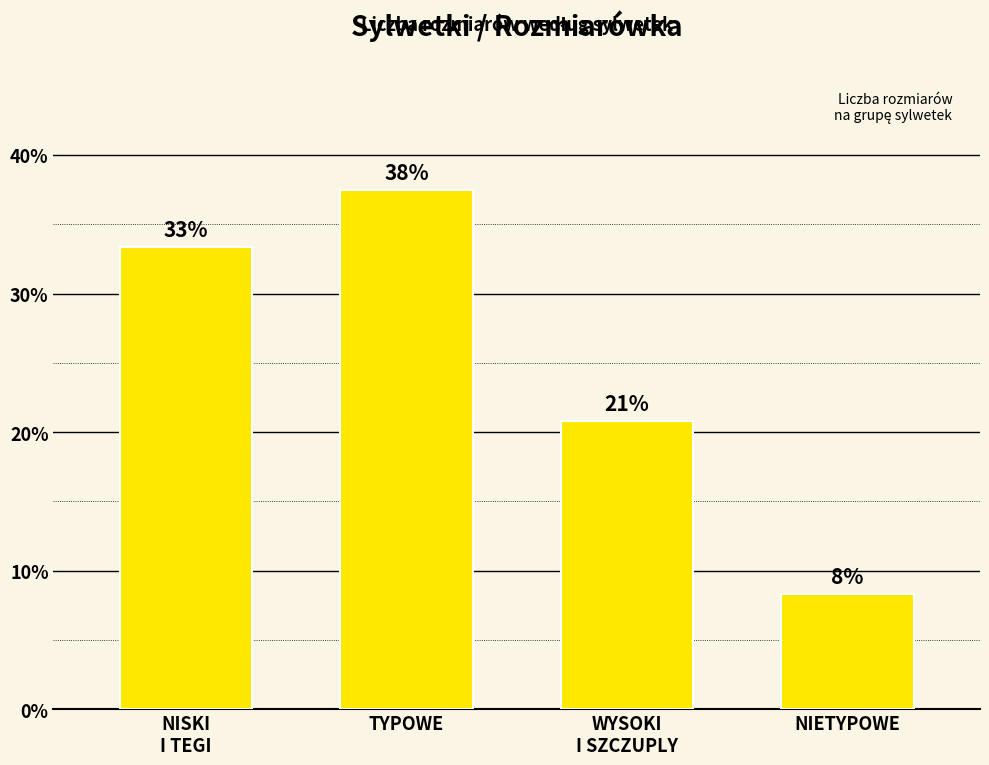

What is the minimum value shown in the chart?

8.3